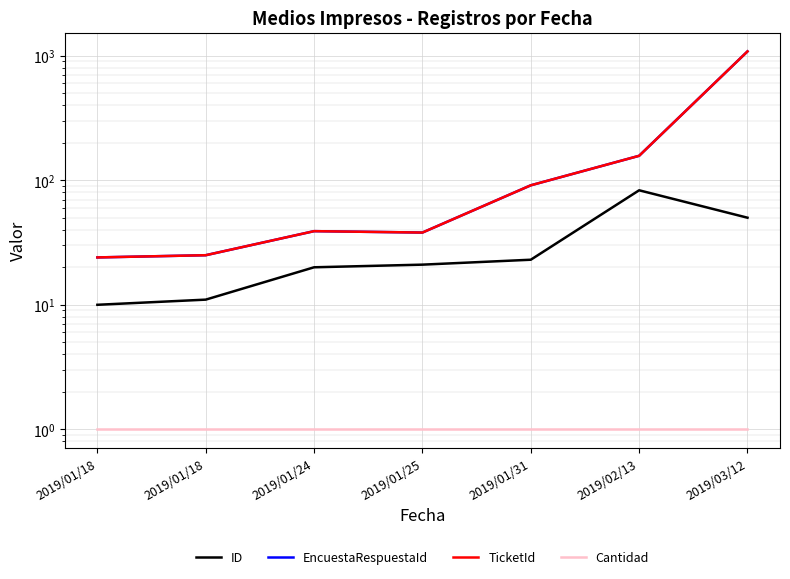

At which category is the sum across all series the highest?

2019/03/12